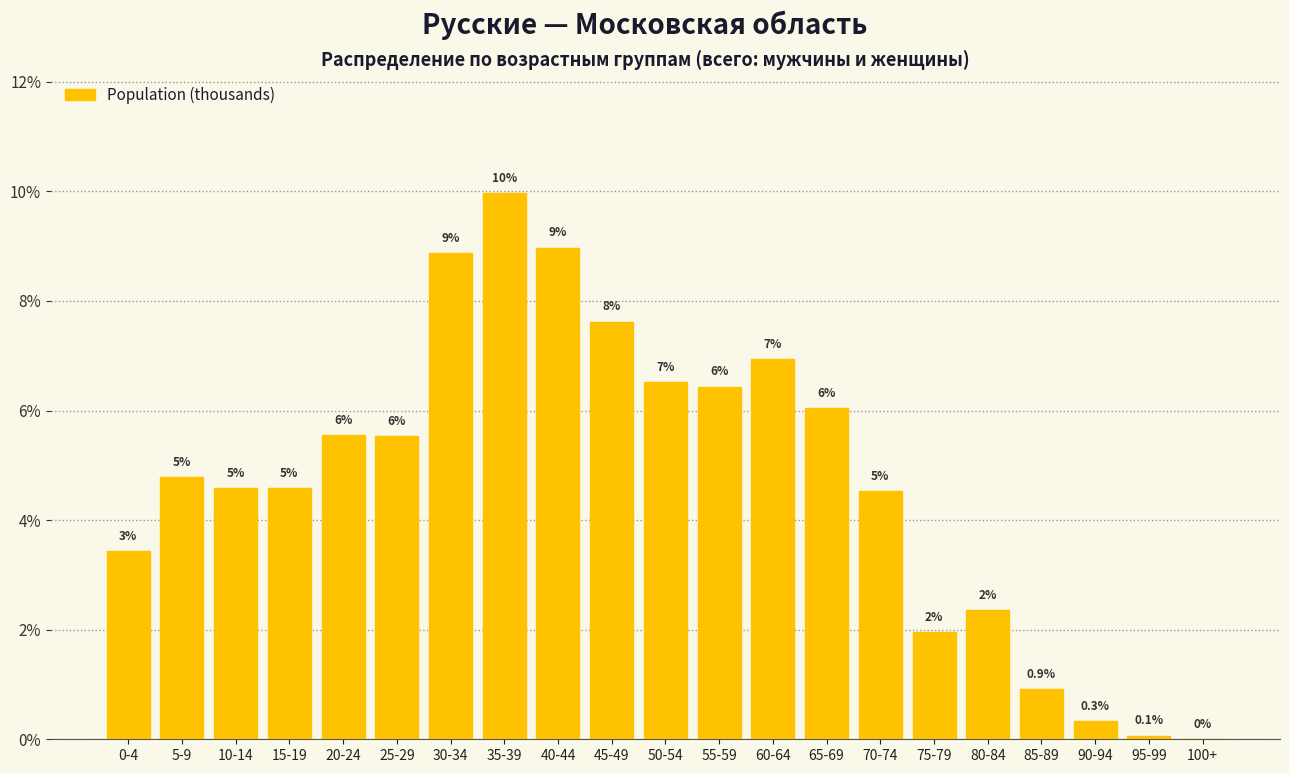

What is the greatest value displayed?

10.0